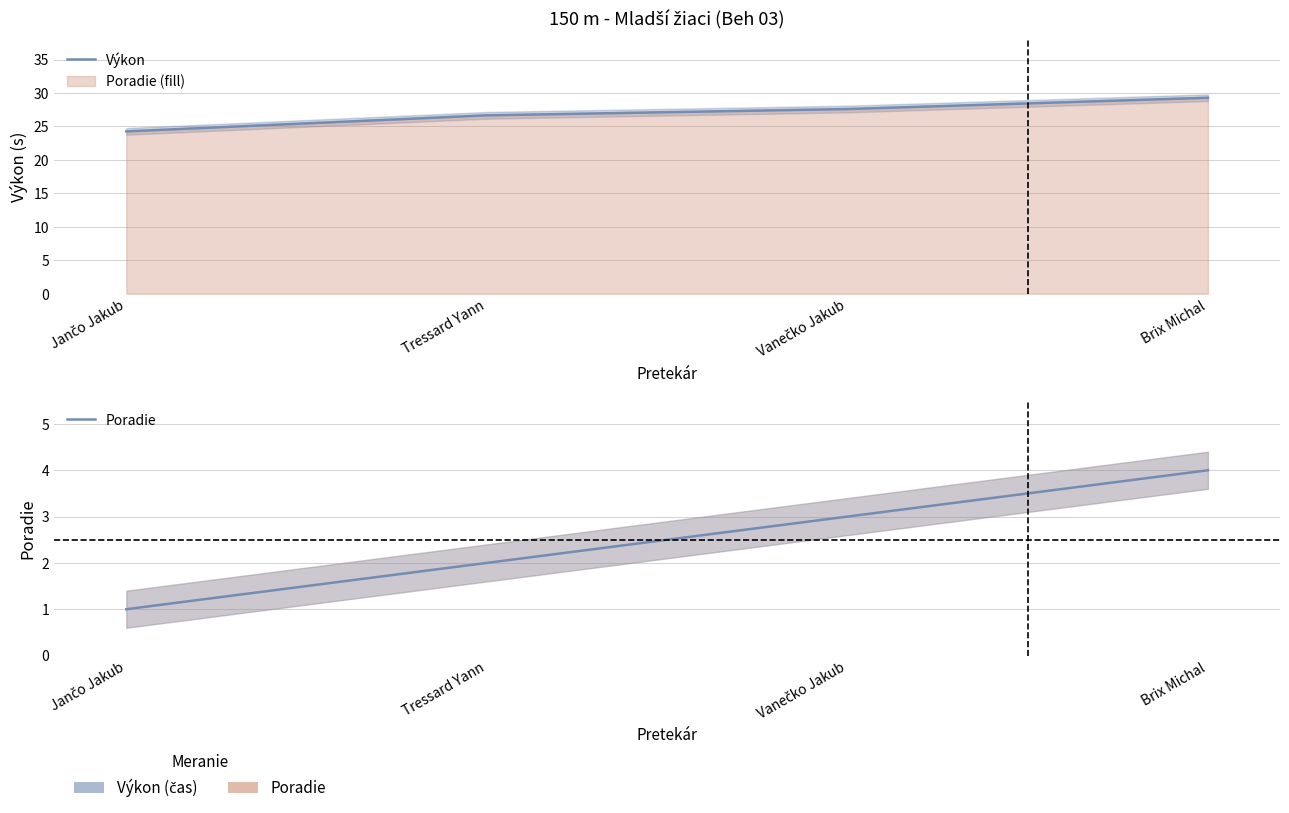

Reading right to left, extract all data points from this chart.

Výkon: 29.3	27.6	26.7	24.3
Poradie: 4.0	3.0	2.0	1.0